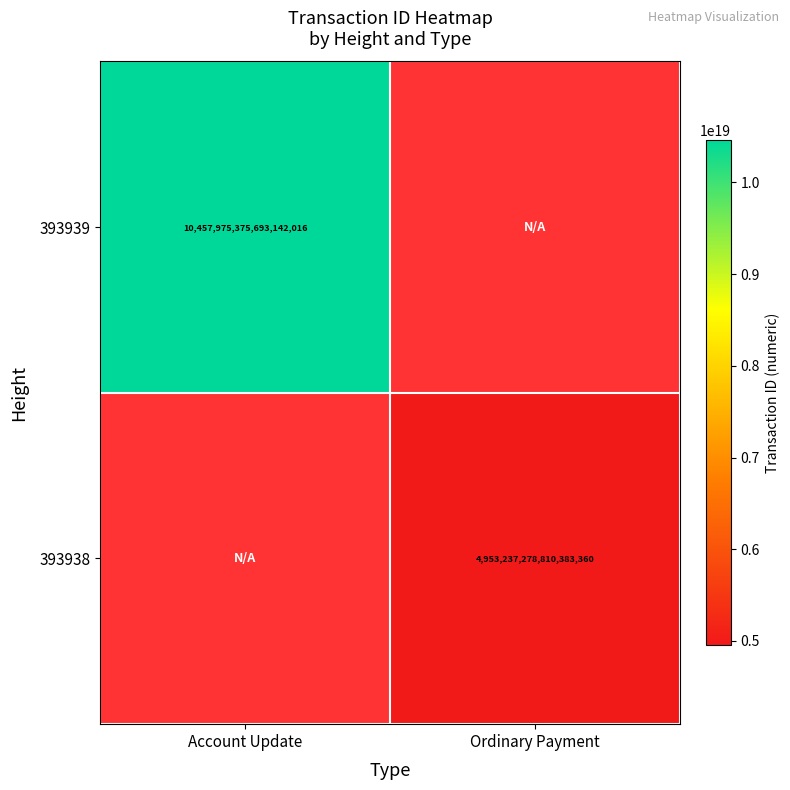

At which category does the chart reach its peak across all series?

Account Update